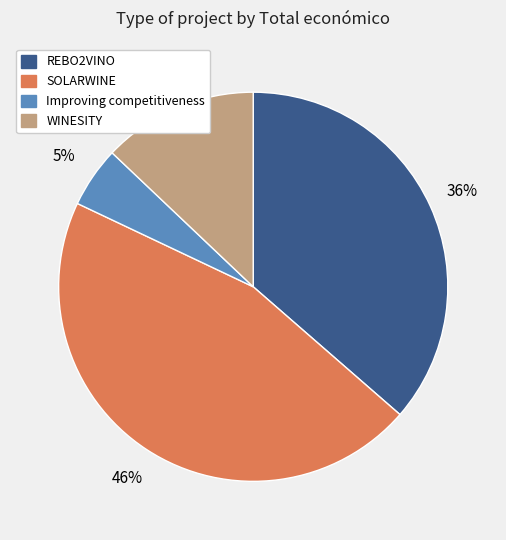

True or false: REBO2VINO accounts for 36% of the total.

True